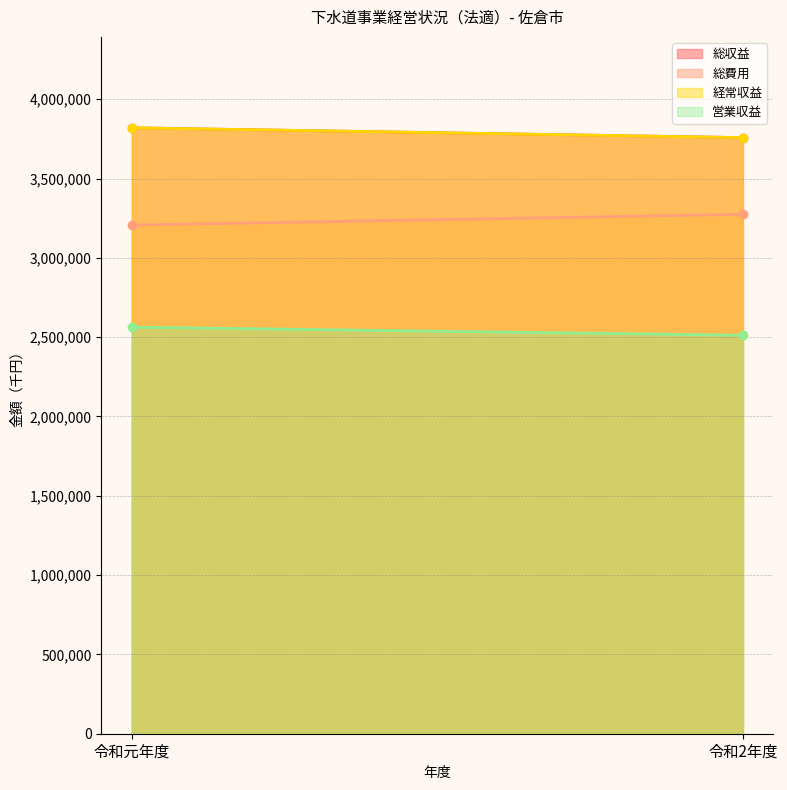

Which series has the largest range (max minus min)?

総費用